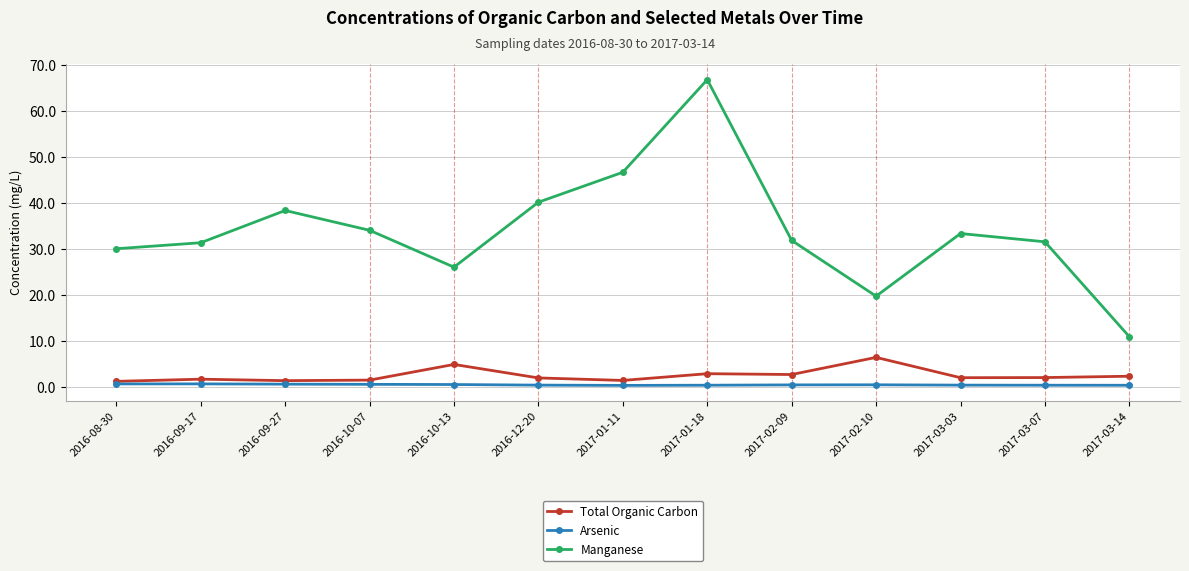

What is the difference between the maximum and minimum values in the Arsenic series?

0.3